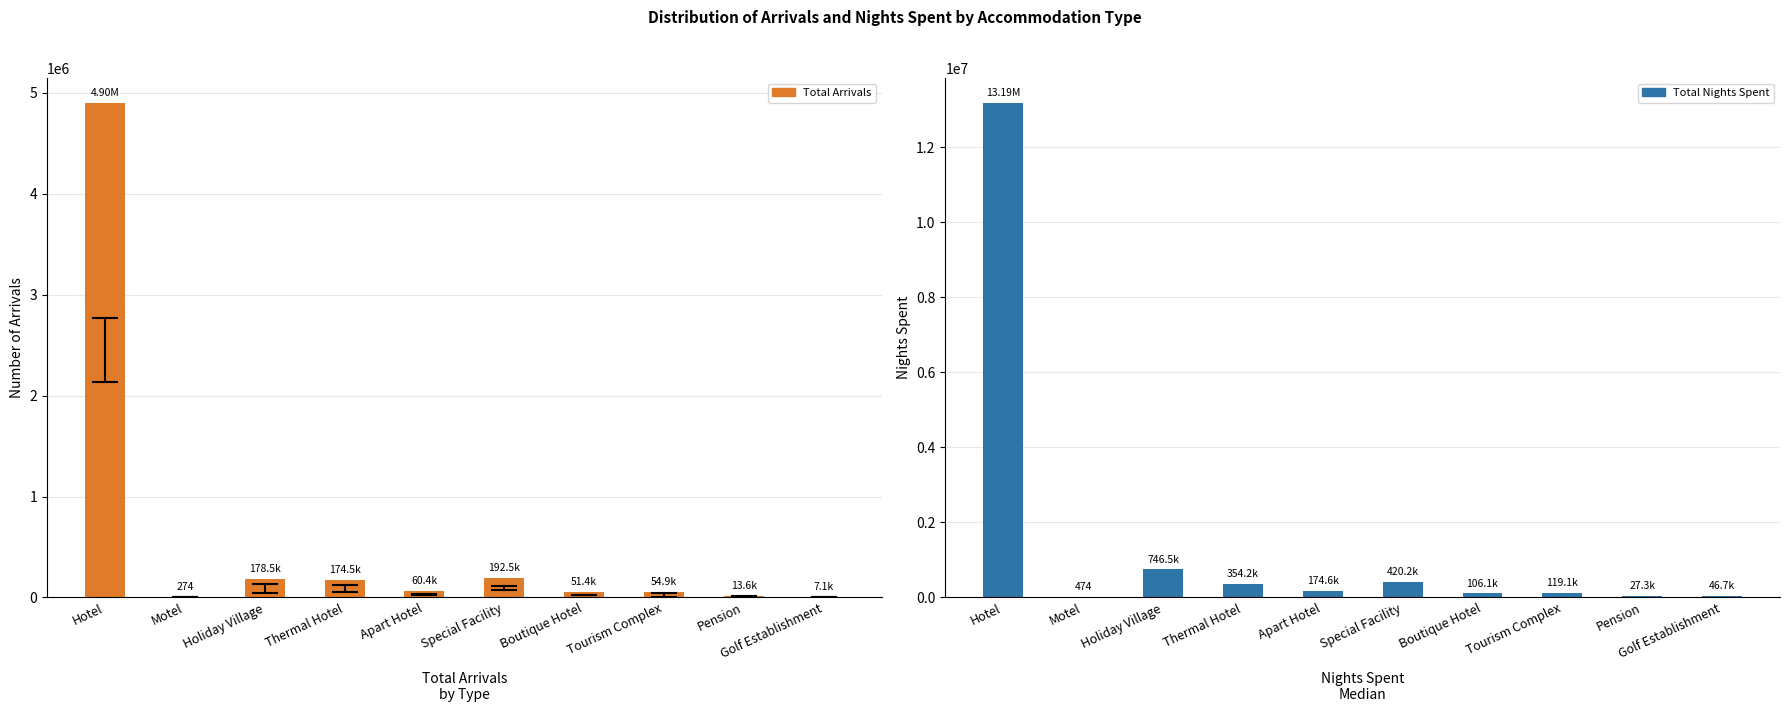

What is the value of the Total Arrivals bar at the 3rd from the left?

178545